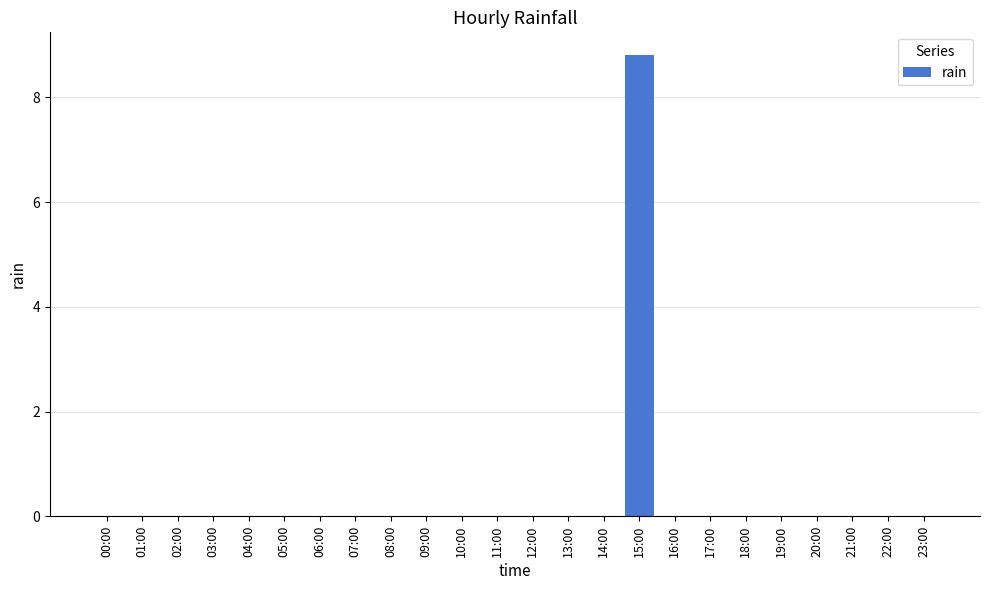

Is it true that the value at 20:00 is -4.5?

False